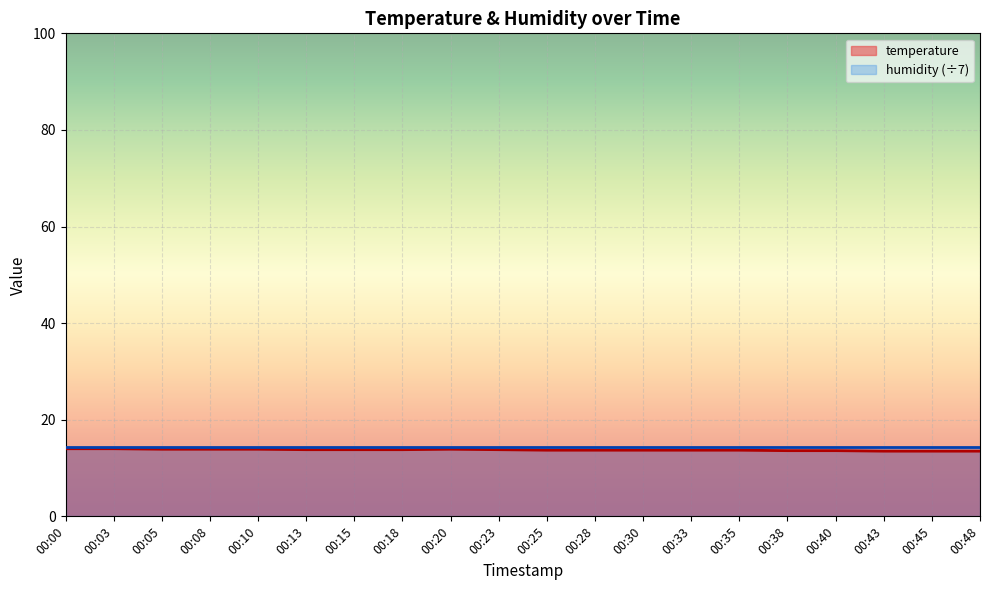

Where is the first local maximum?

00:20